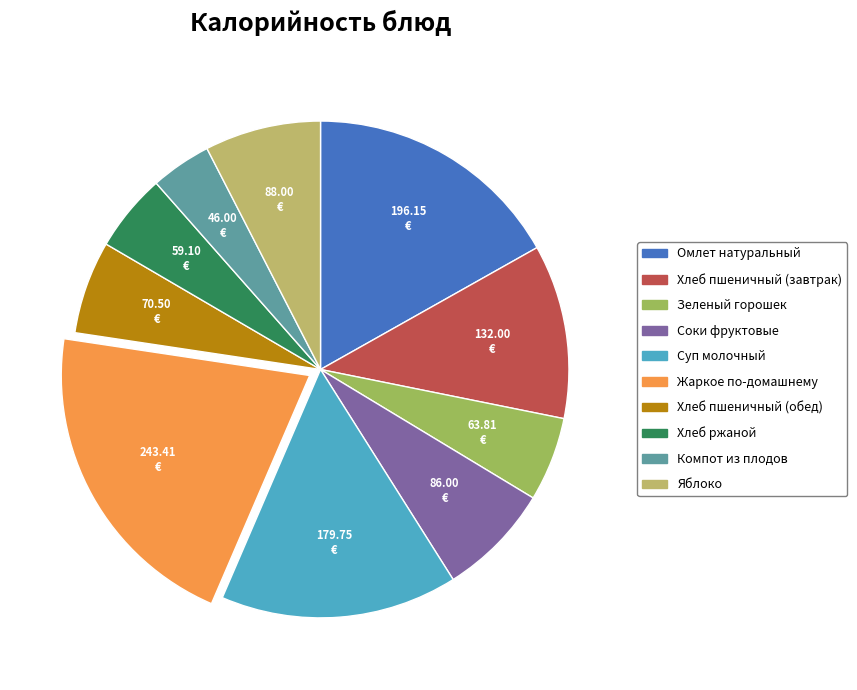

Count the number of slices in the pie.

10